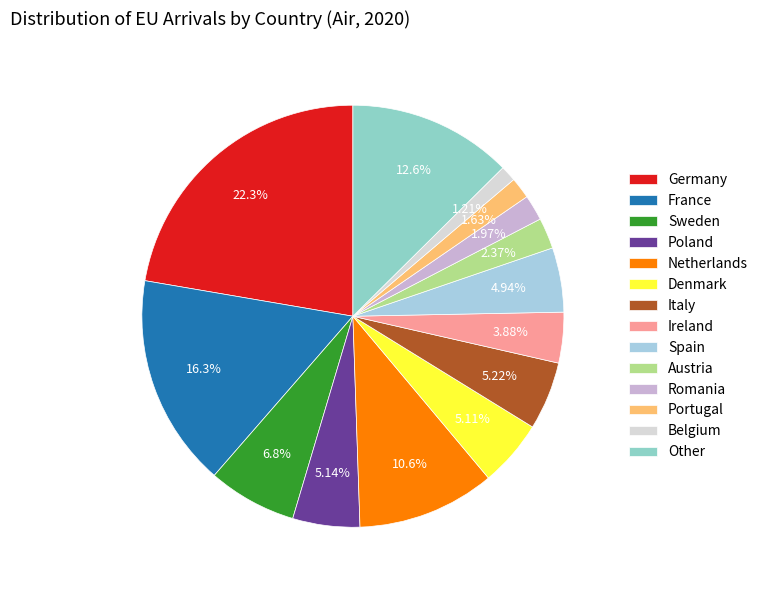

To the nearest percent, what is the combined percentage of Belgium and Spain?

6%